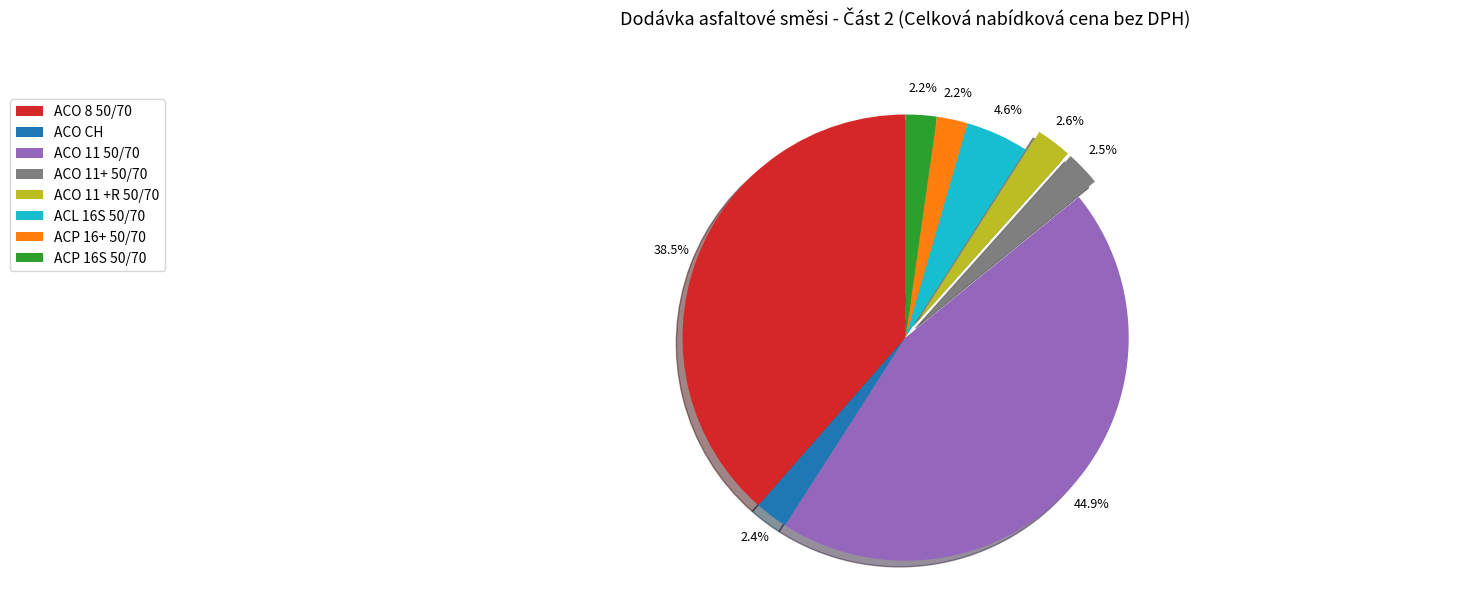

What is the largest slice in the pie chart?

ACO 11 50/70